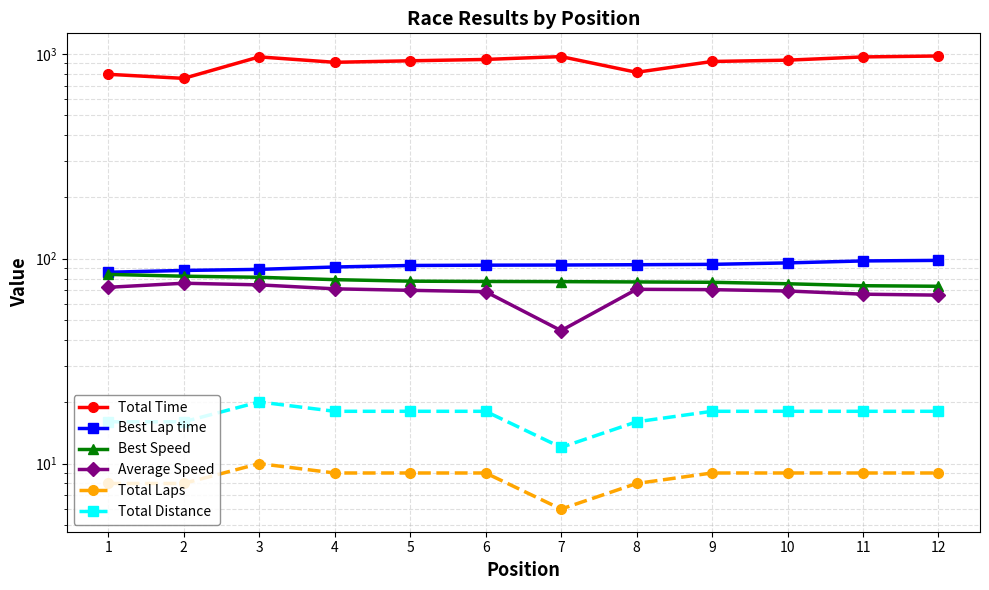

The Best Speed series shows 37.8 at 1. True or false?

False